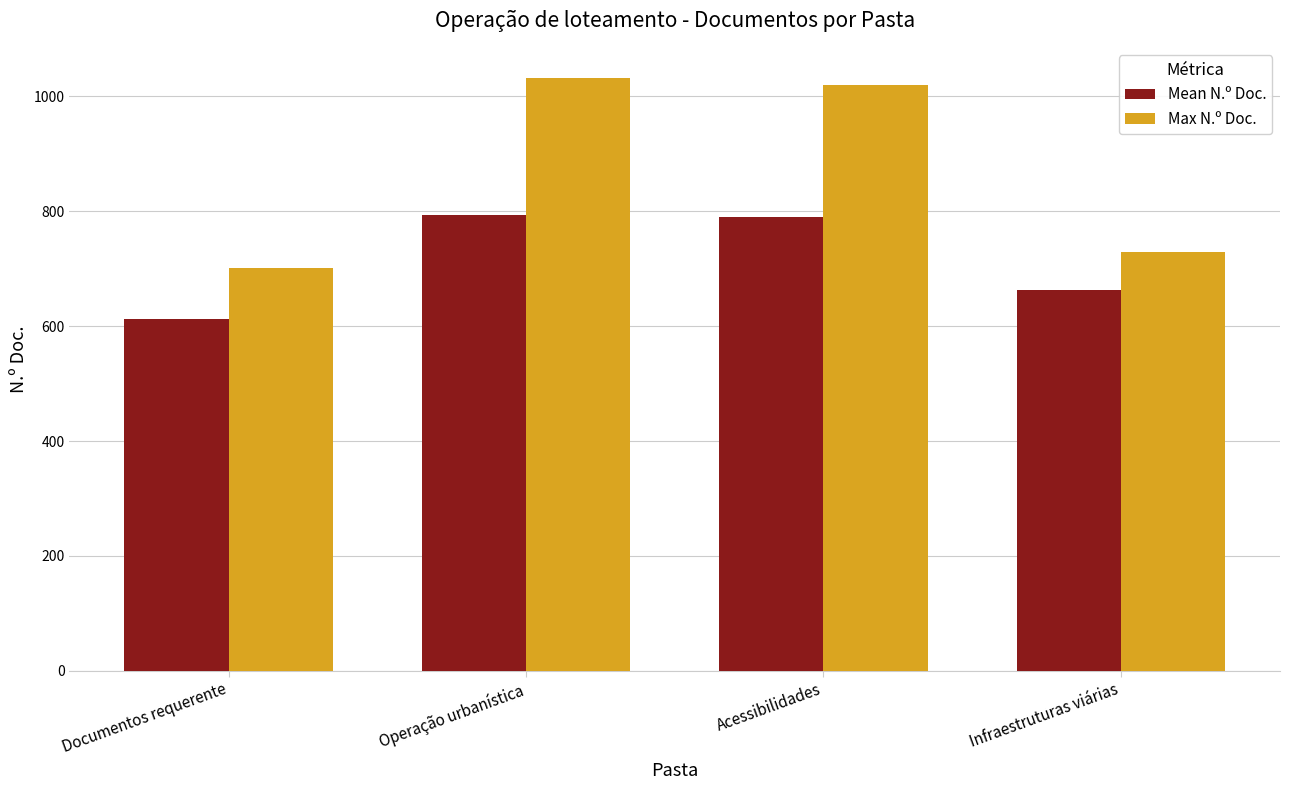

Between Acessibilidades and Infraestruturas viárias, which series saw the biggest shift?

Max N.º Doc.